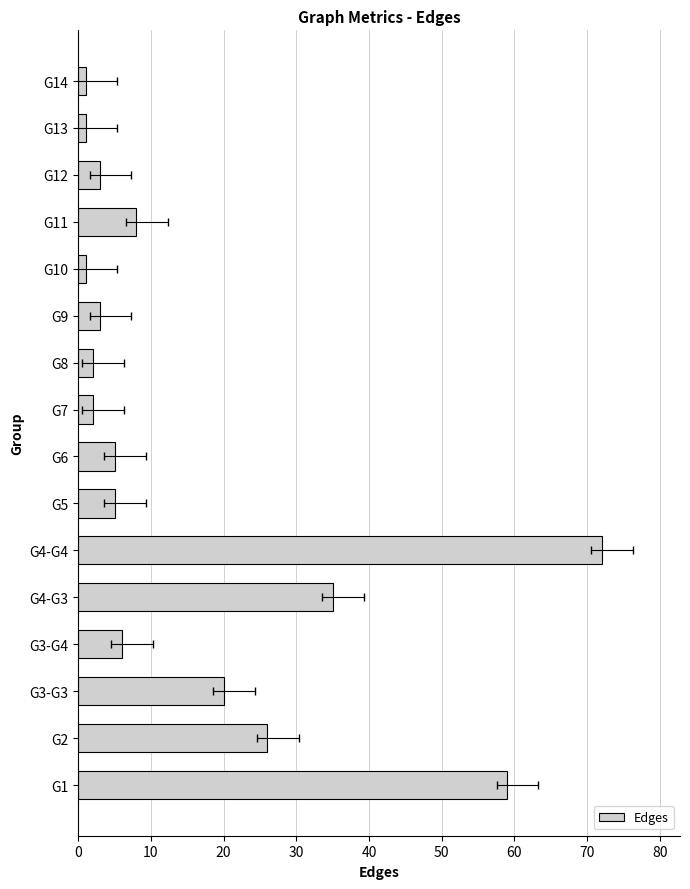

Count the number of values greater than 5.

7